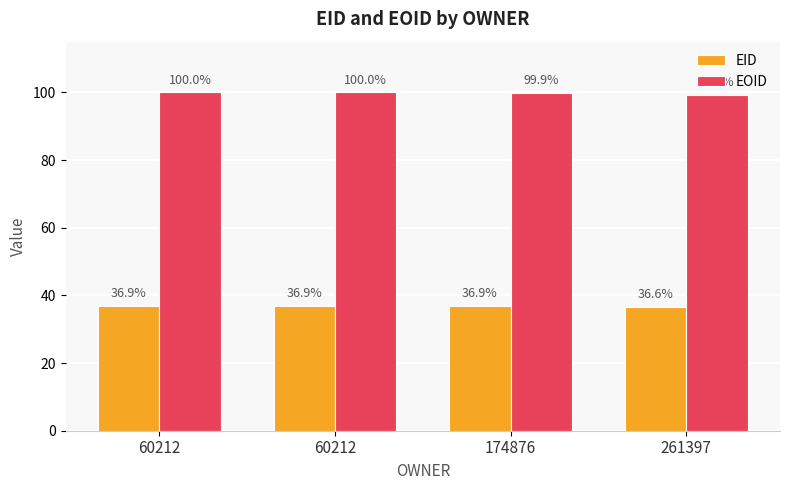

What are all the series names shown in the legend?

EID, EOID